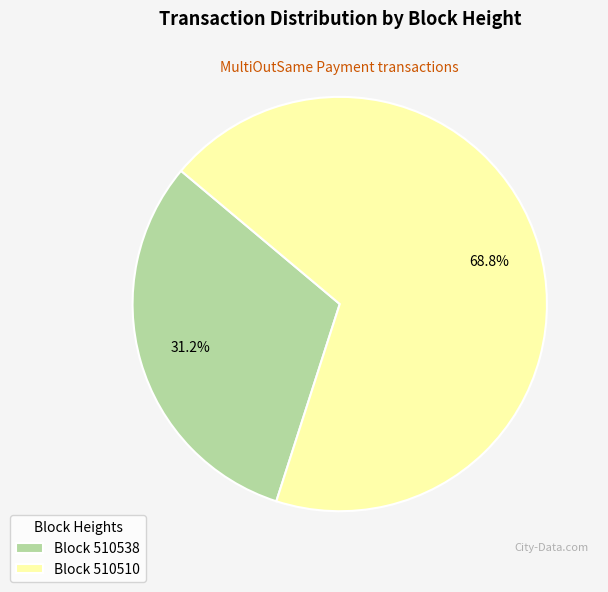

Which category has the biggest portion of the pie?

Block 510510